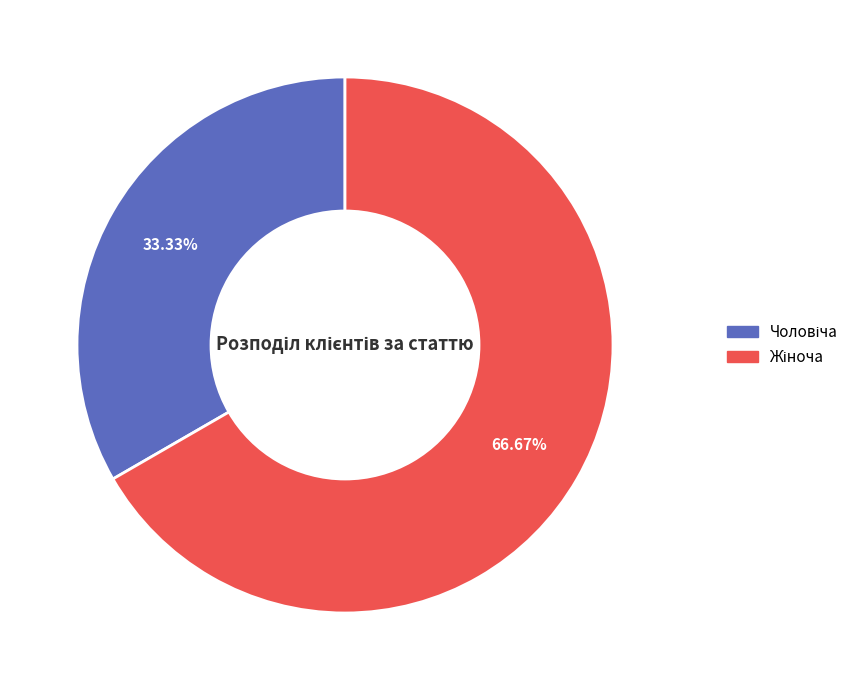

How many slices are in this pie chart?

2